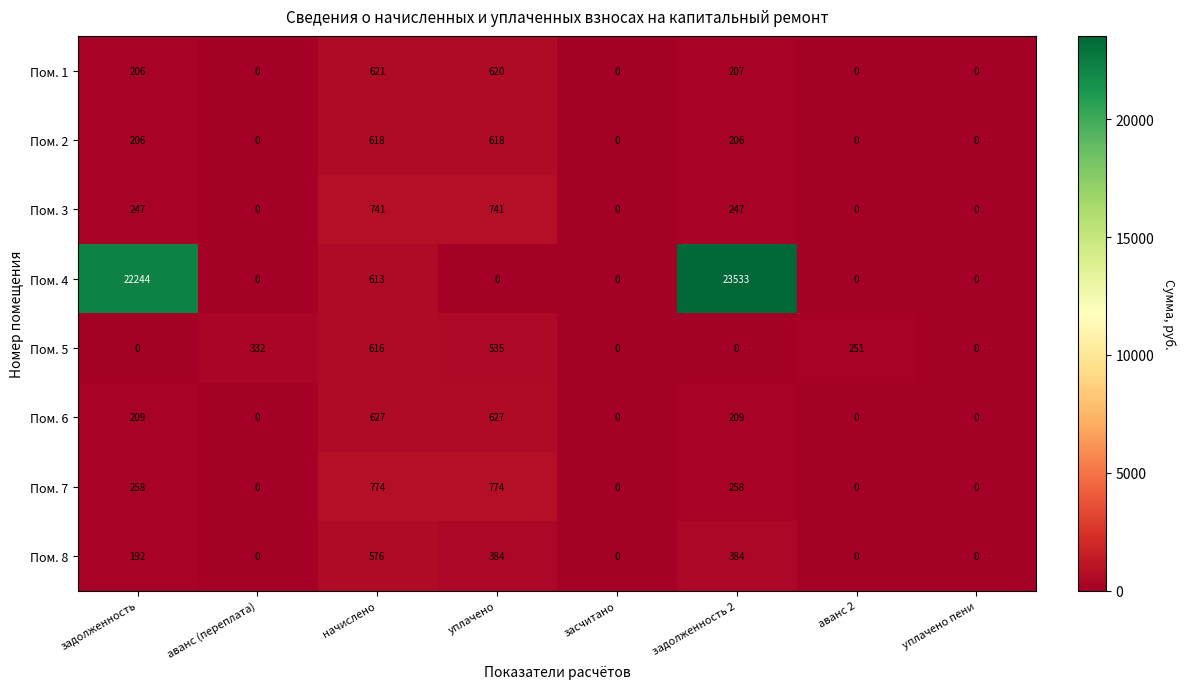

What is the average value of the Пом. 4 series?

5799